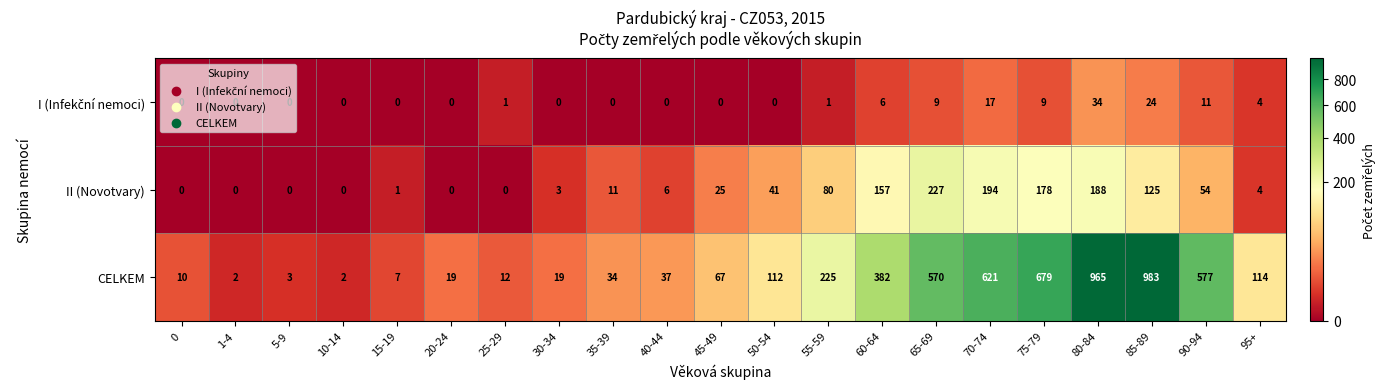

What is the sum of all II (Novotvary) values?

1294